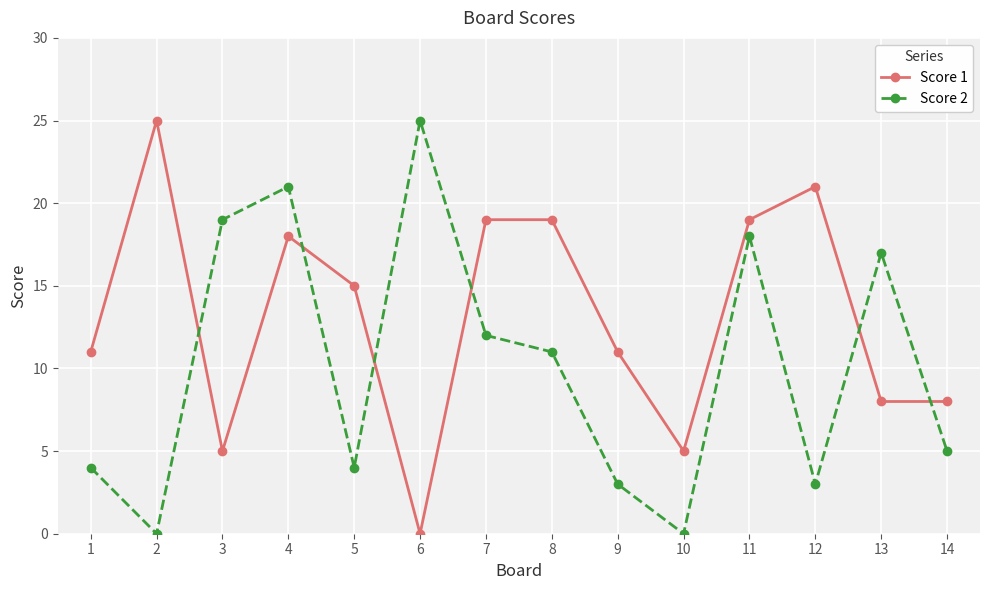

How many lines are shown in the chart?

2